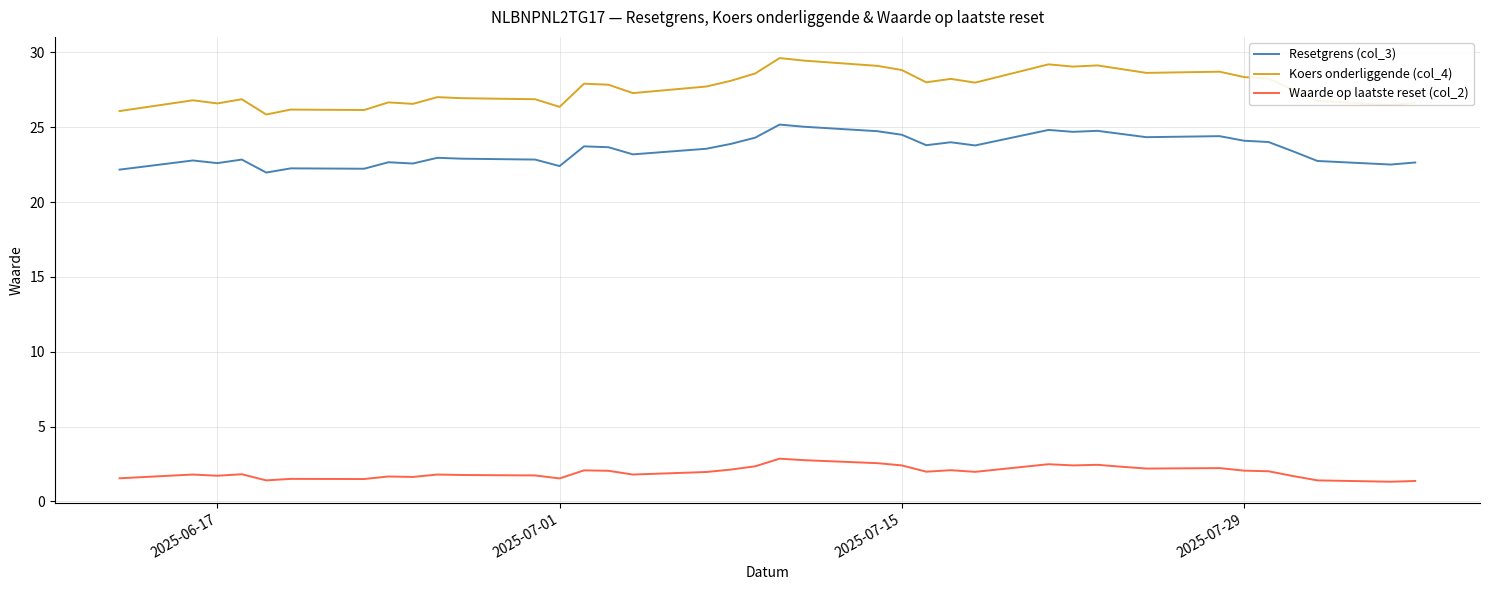

True or false: Resetgrens (col_3) and Waarde op laatste reset (col_2) cross at least once.

False